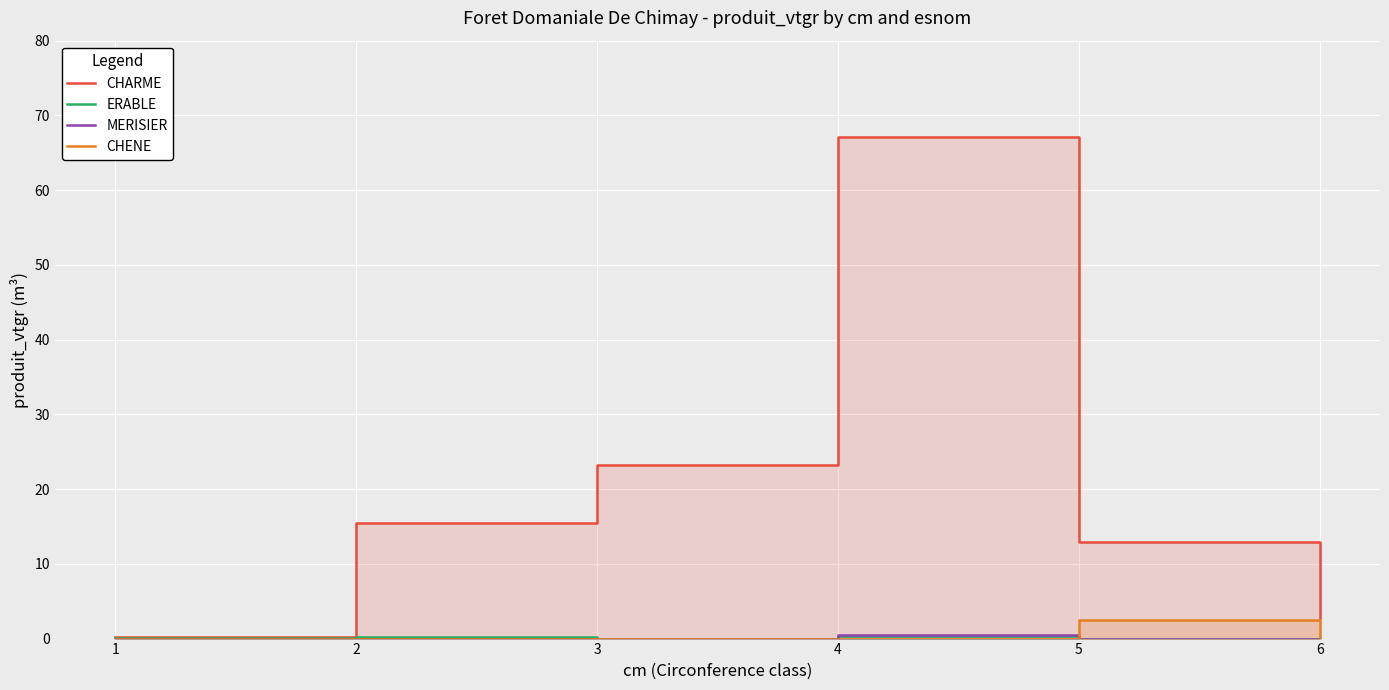

Rank the series at 6 from lowest to highest value.

ERABLE, MERISIER, CHENE, CHARME